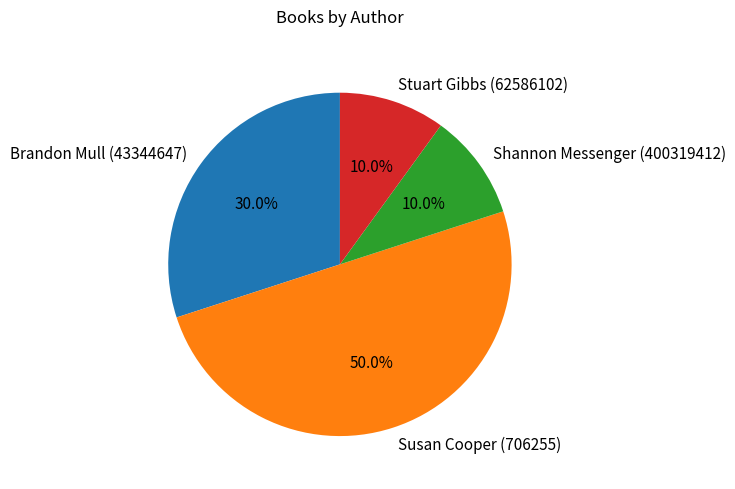

What is the largest slice in the pie chart?

Susan Cooper (706255)